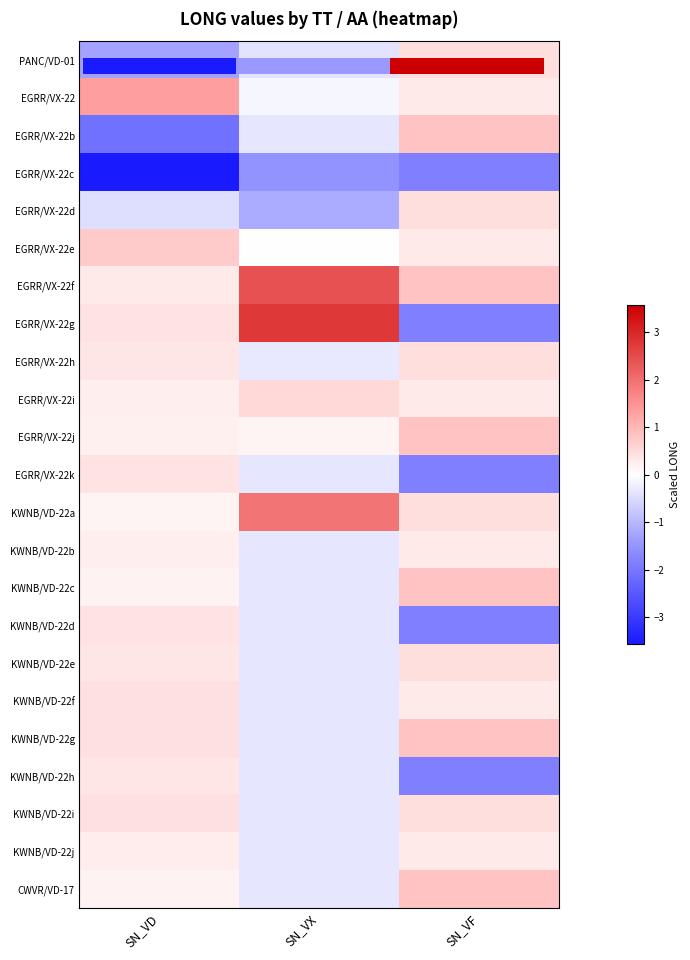

The KWNB/VD-22e series shows 0.1 at SN_VF. True or false?

False